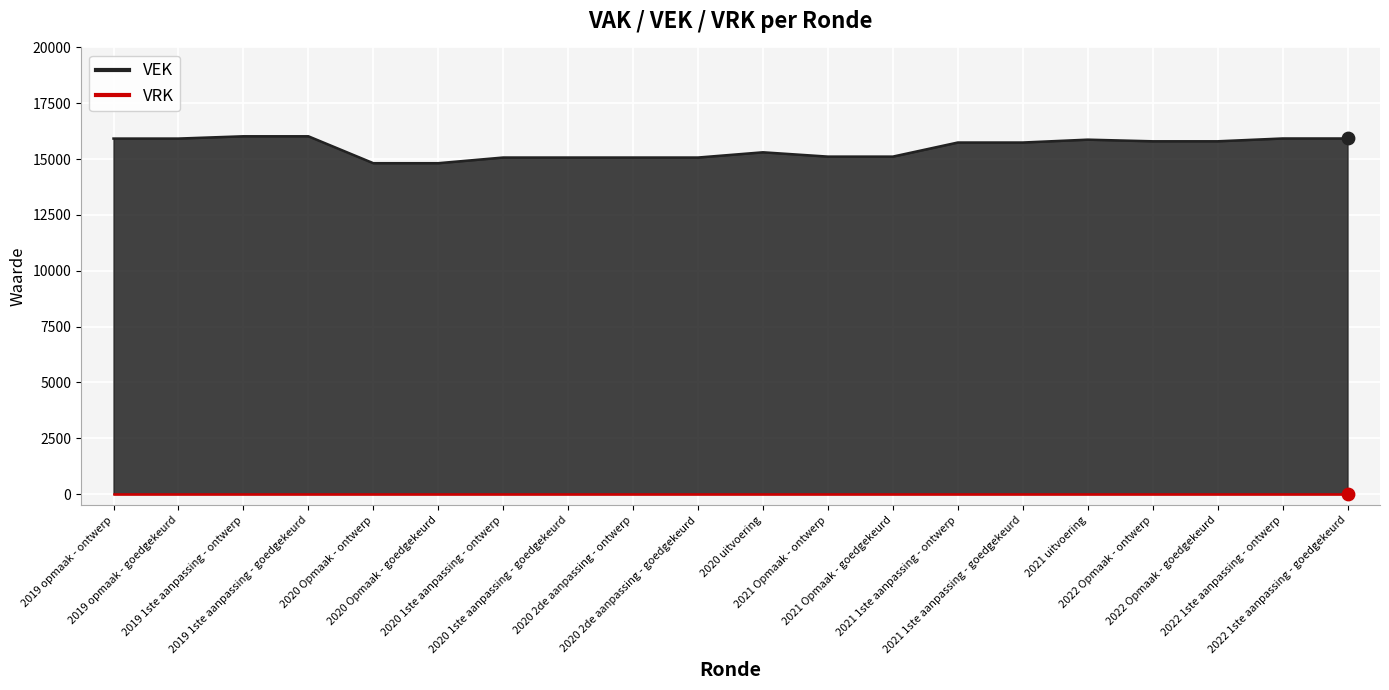

What is the change in value from 2019 1ste aanpassing - goedgekeurd to 2022 Opmaak - ontwerp?

-224